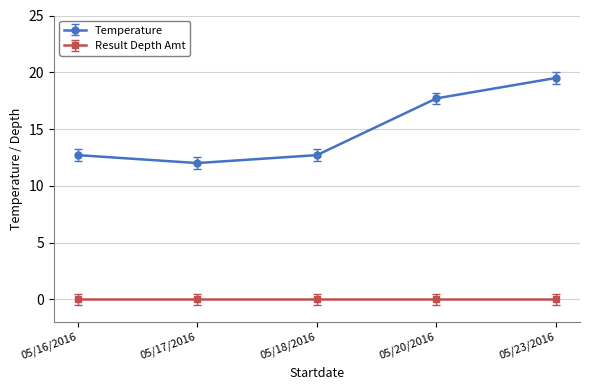

Is it true that Temperature equals 12.6 at 05/23/2016?

False